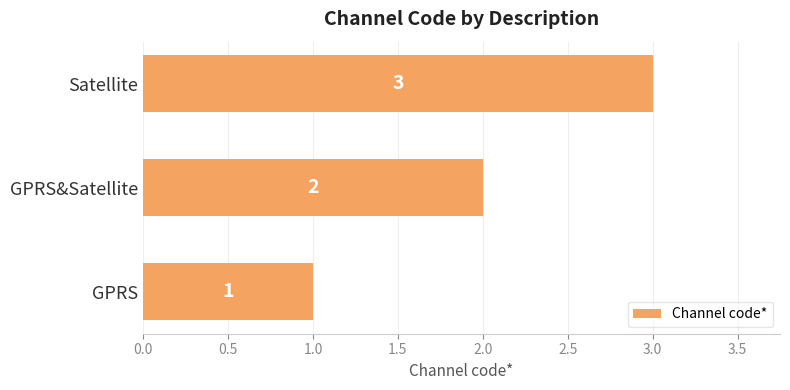

List the labels in order of value, largest first.

Satellite, GPRS&Satellite, GPRS